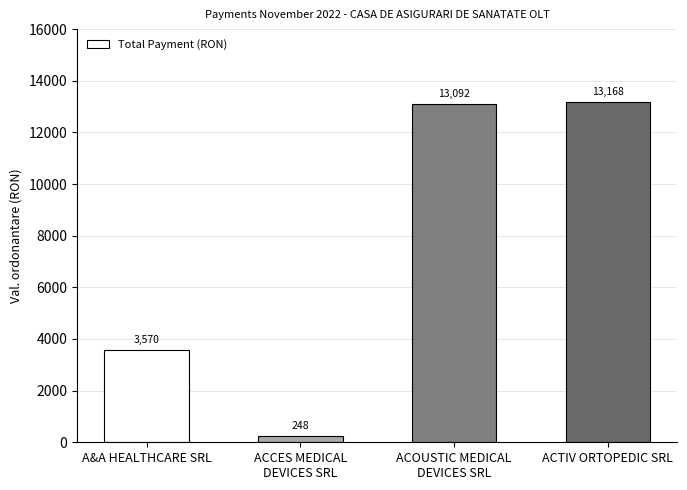

The value at ACTIV ORTOPEDIC SRL is 13168.0. True or false?

True